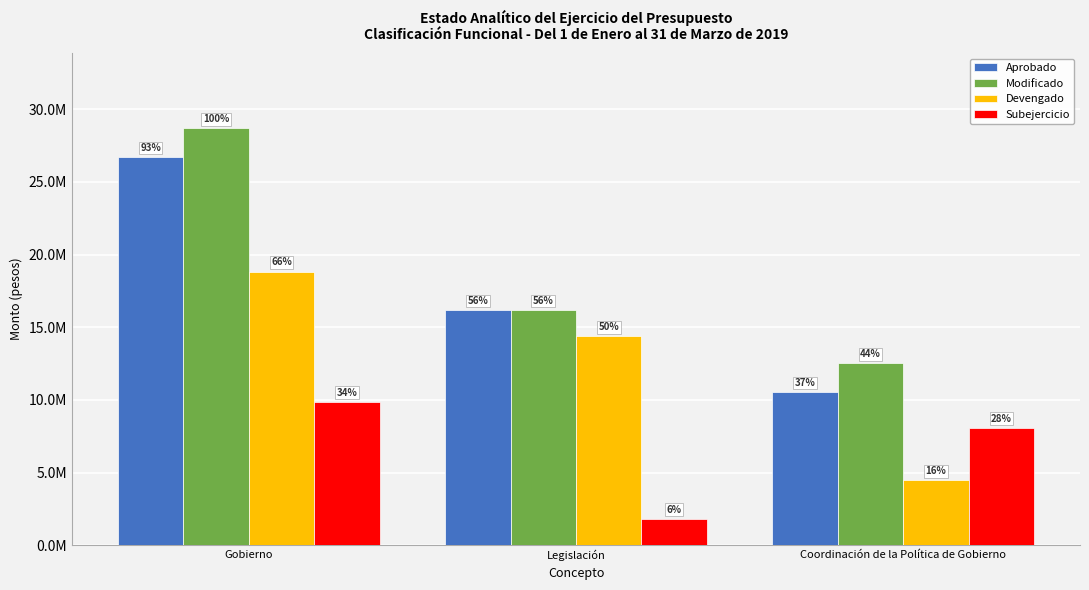

The Devengado series shows 14376236.0 at Legislación. True or false?

True